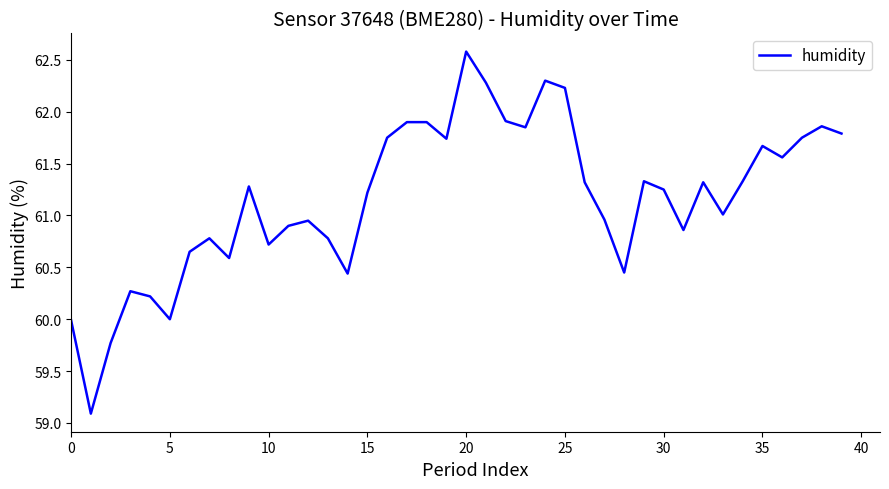

What is the smallest value displayed?

59.1